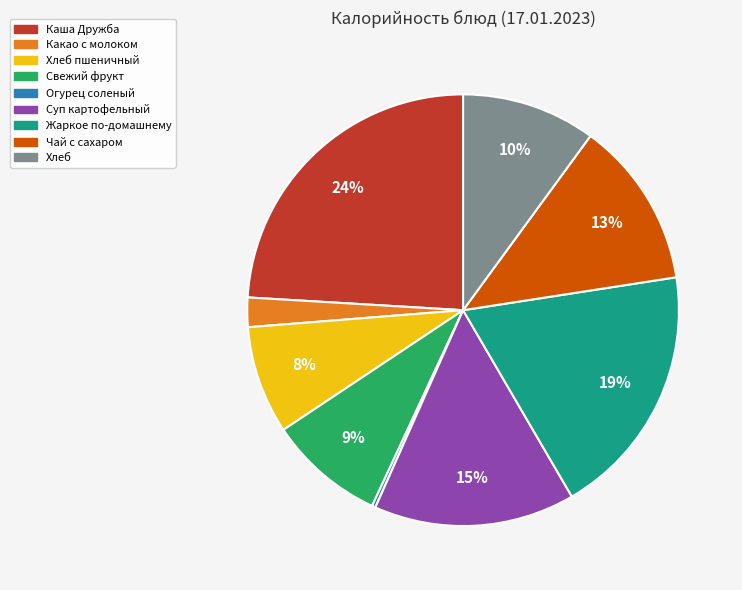

To the nearest percent, what is the average slice percentage?

11%